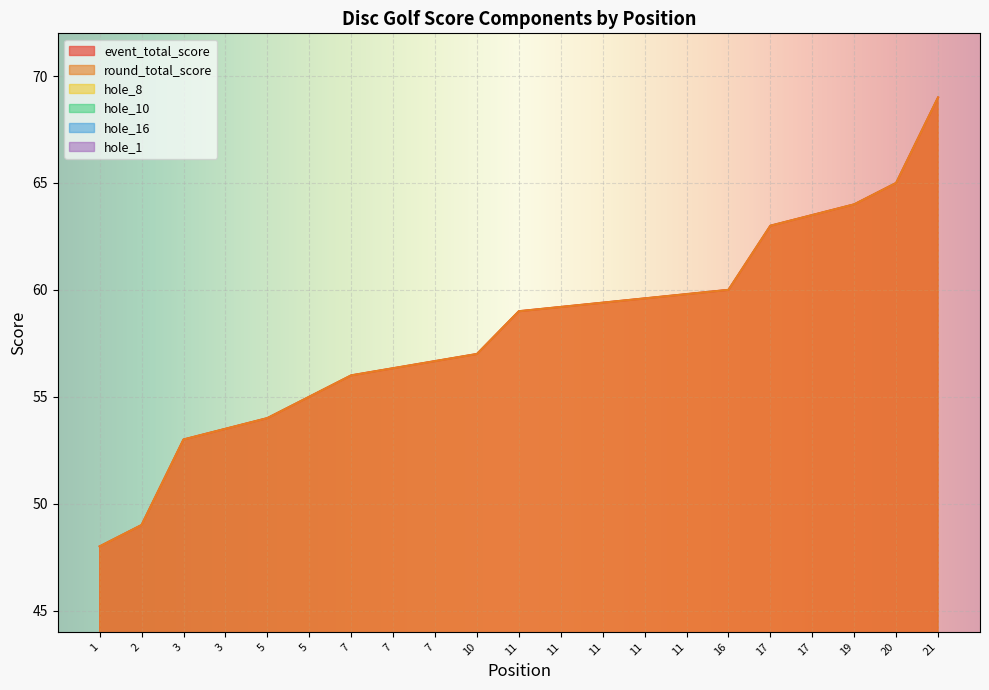

How many intersections are there between hole_10 and hole_8?

9